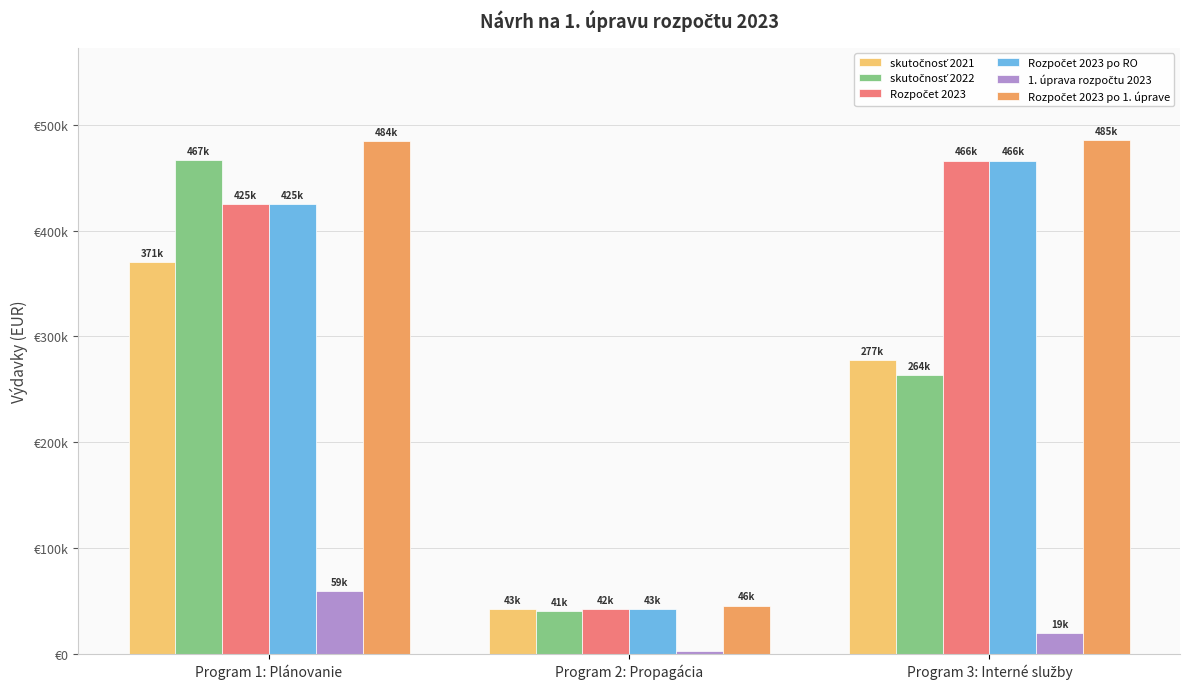

Does the chart contain any negative values?

No